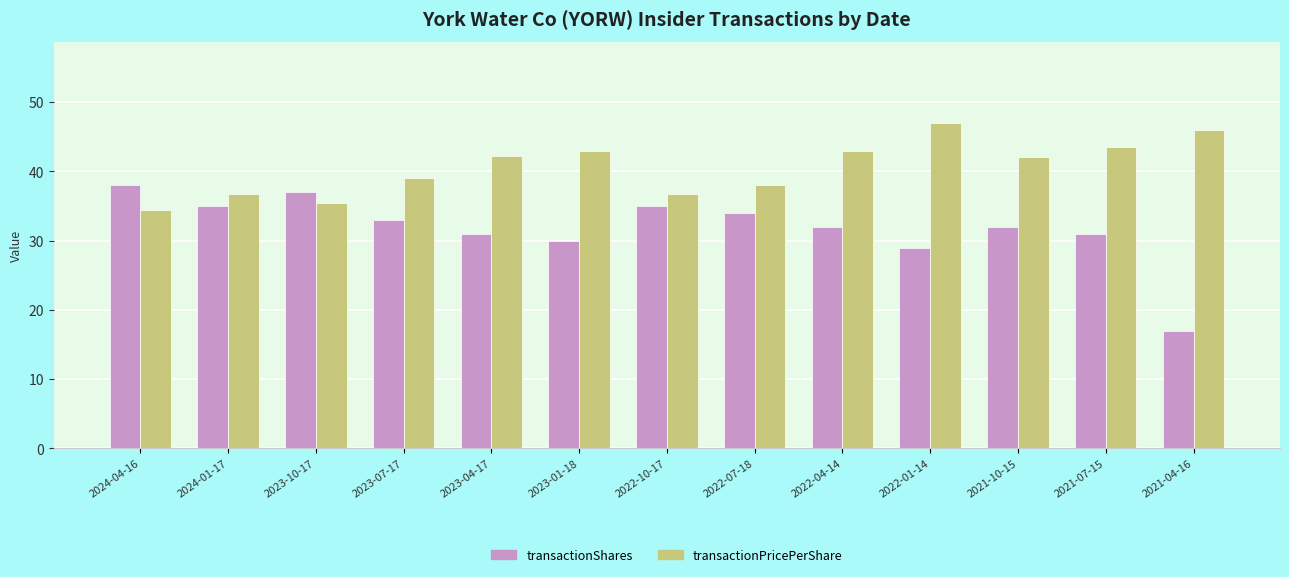

What is the sum of the transactionPricePerShare values at 2023-10-17 and 2022-01-14?

82.4